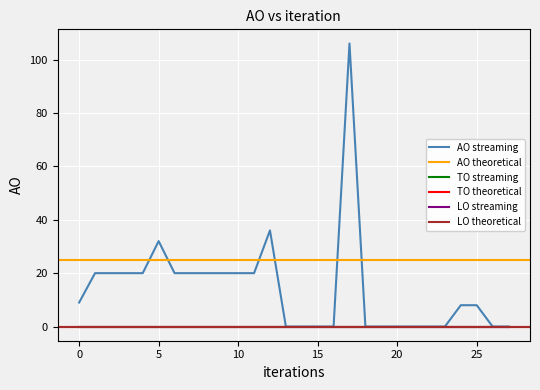

Rank the series by their maximum value, from lowest to highest.

TO, LO, AO